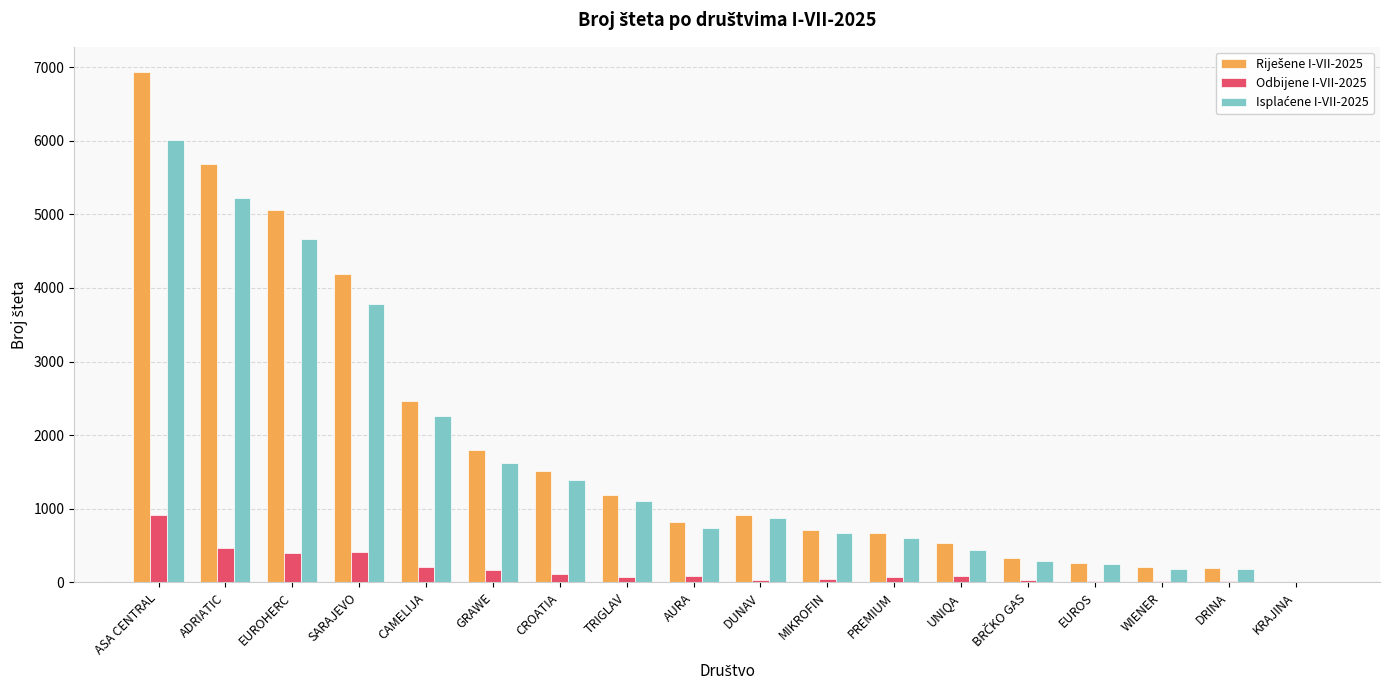

At which category is the sum across all series the highest?

ASA CENTRAL